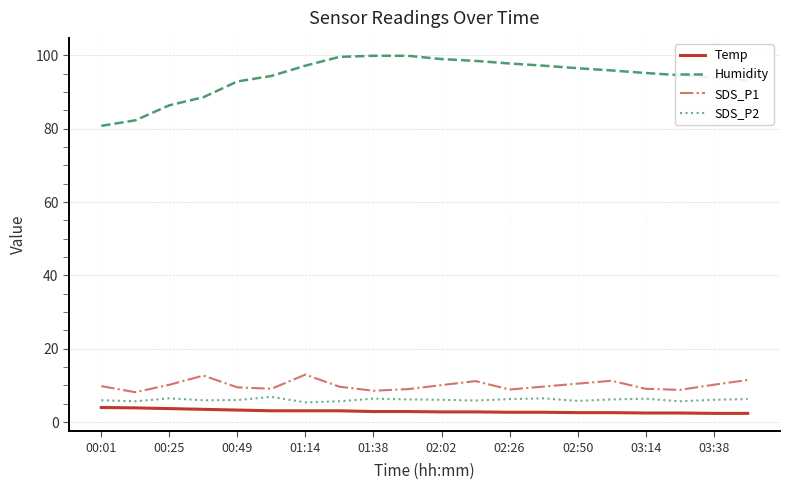

Which series has the largest total across all categories?

Humidity